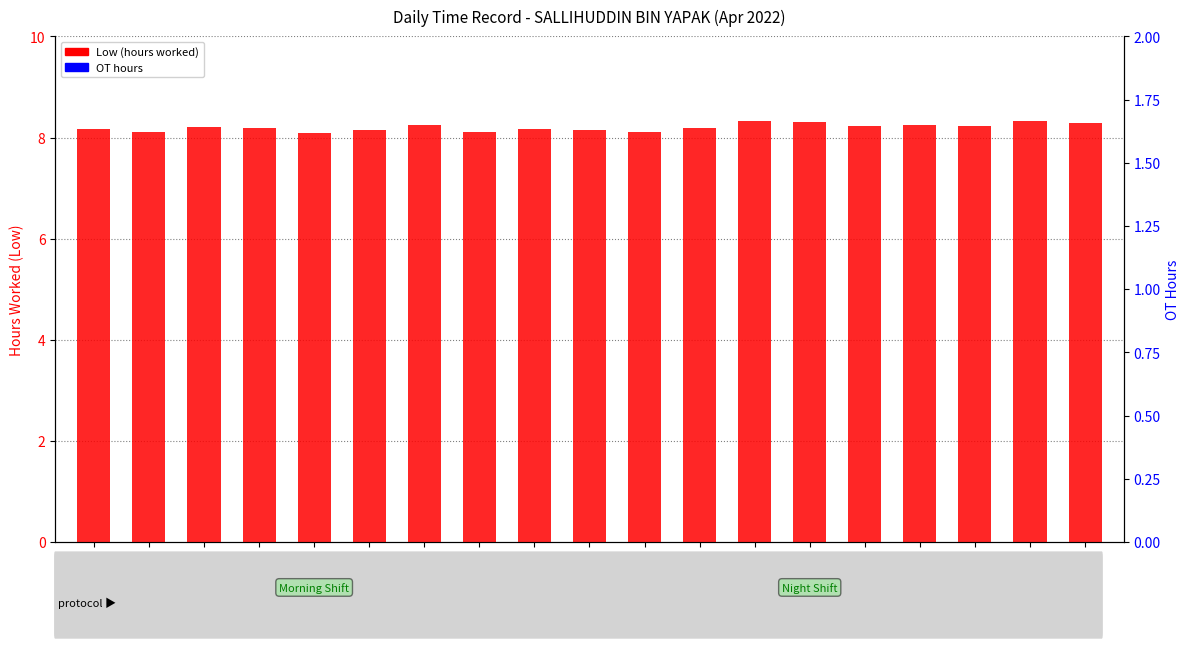

Is the value of OT at 20-Tue greater than the value of Low (hours worked) at 1-Thu?

No